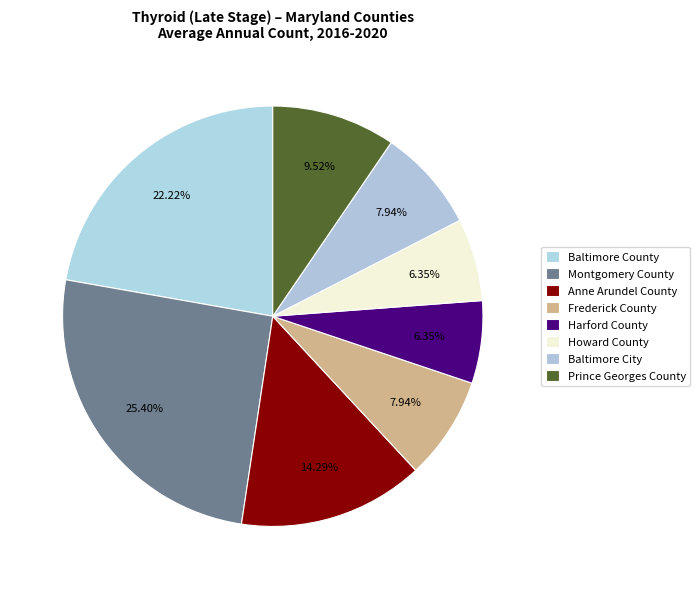

Do Baltimore City and Frederick County together represent more than half of the pie?

No